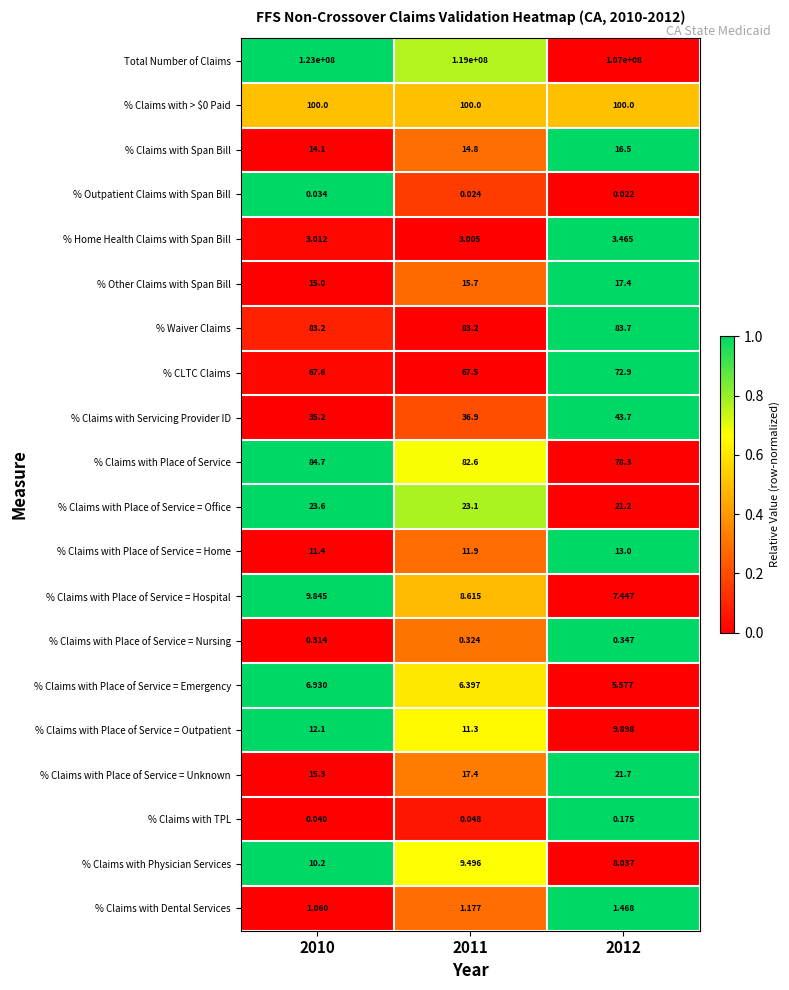

At which category is the sum across all series the highest?

2010